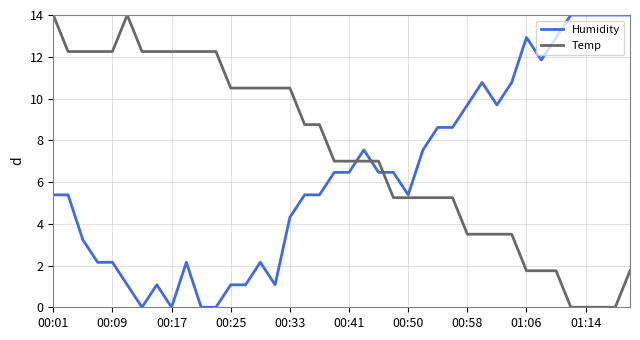

List the series in order of their overall mean, highest first.

Temp, Humidity